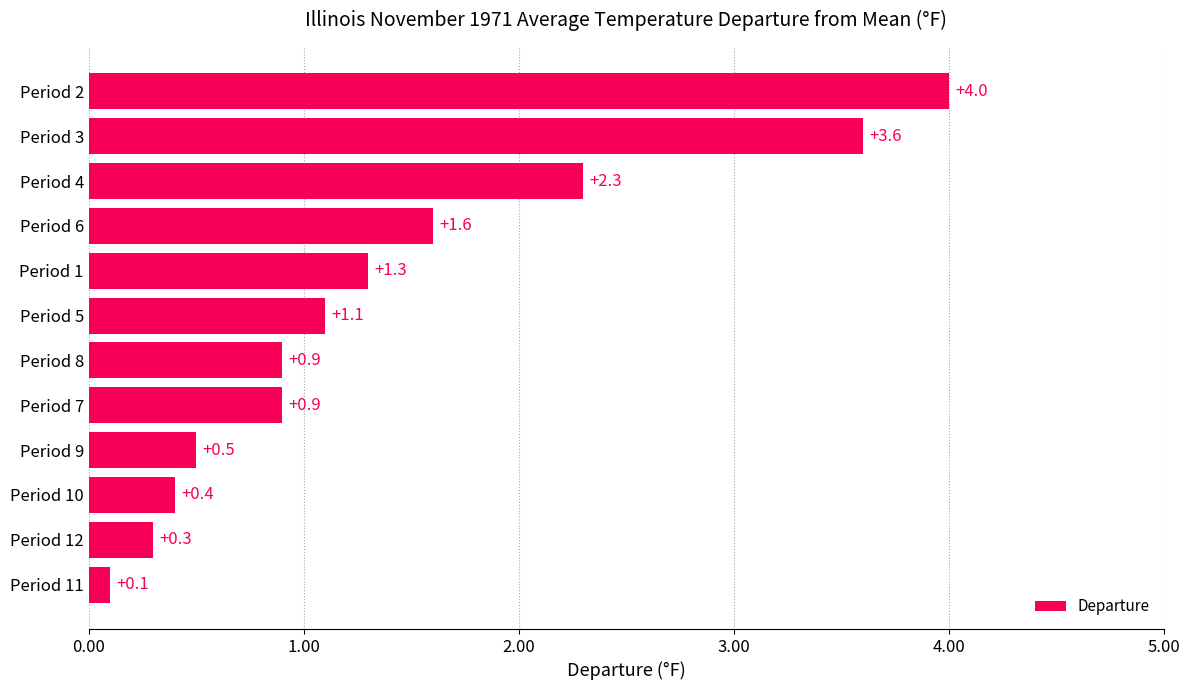

Count the number of categories in the chart.

12